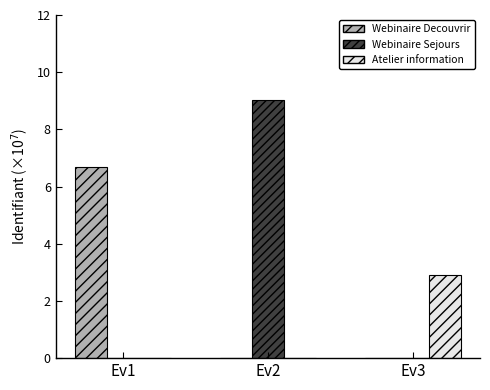

Between Ev1 and Ev3, which series saw the biggest shift?

Webinaire Decouvrir